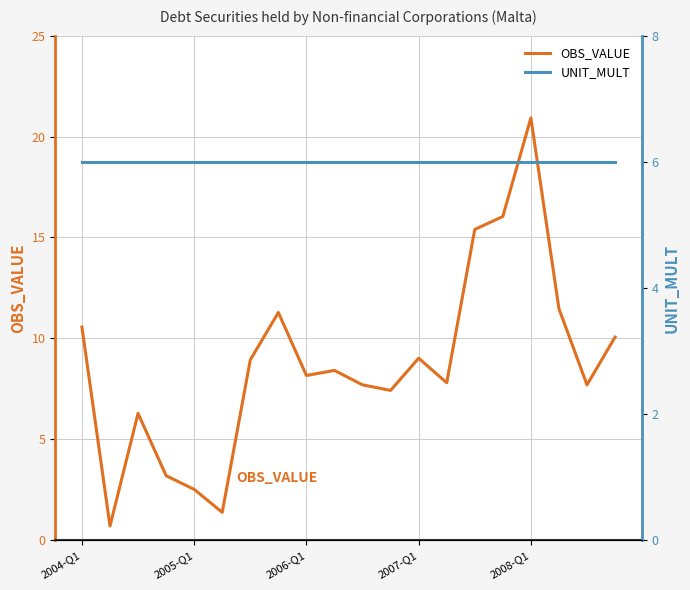

What is the average value of the OBS_VALUE series?

8.7